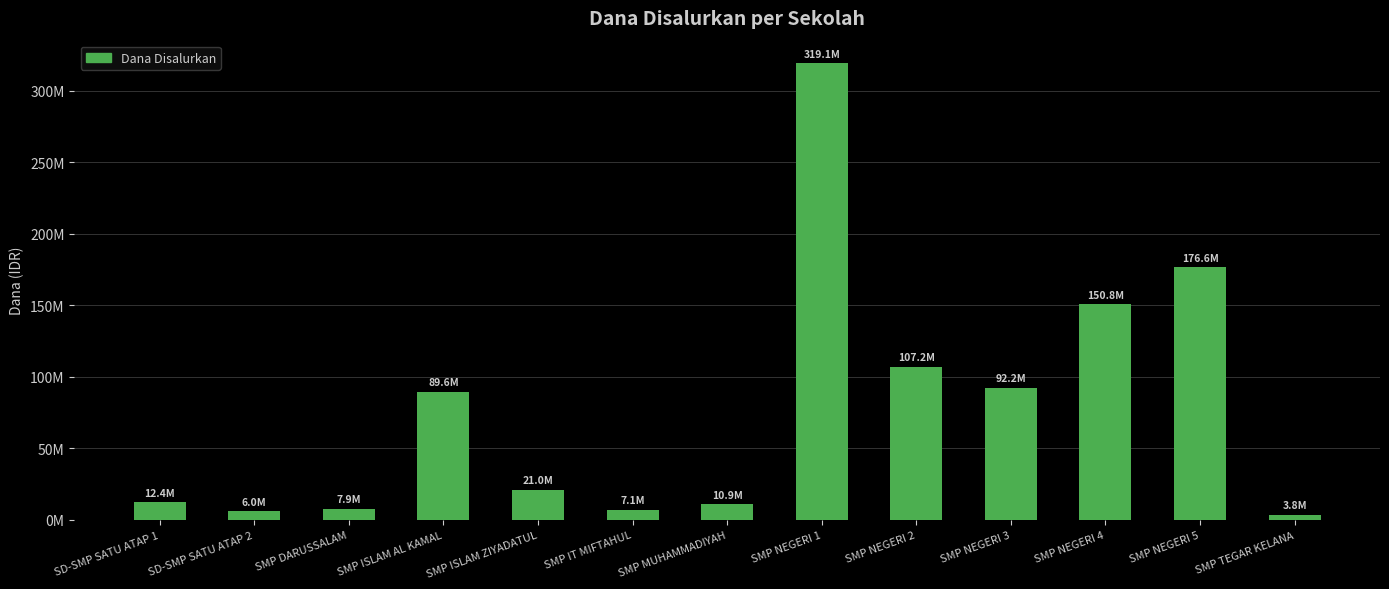

At which label does the data first exceed 21000000?

SMP ISLAM AL KAMAL